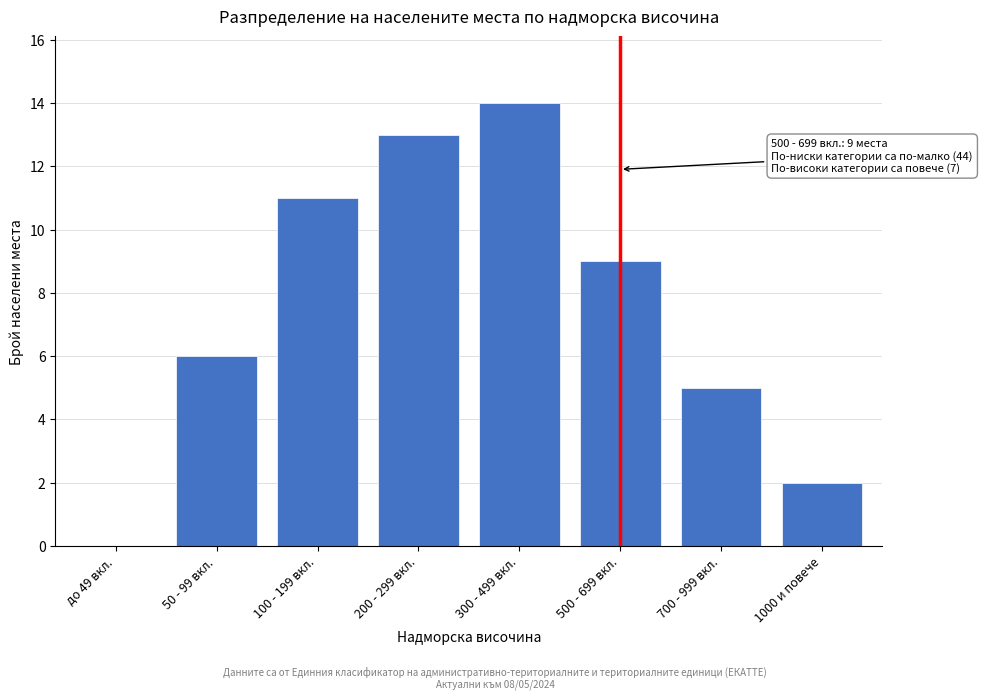

Reading left to right, transcribe all the data shown in this chart.

до 49 вкл.=0	50 - 99 вкл.=6	100 - 199 вкл.=11	200 - 299 вкл.=13	300 - 499 вкл.=14	500 - 699 вкл.=9	700 - 999 вкл.=5	1000 и повече=2